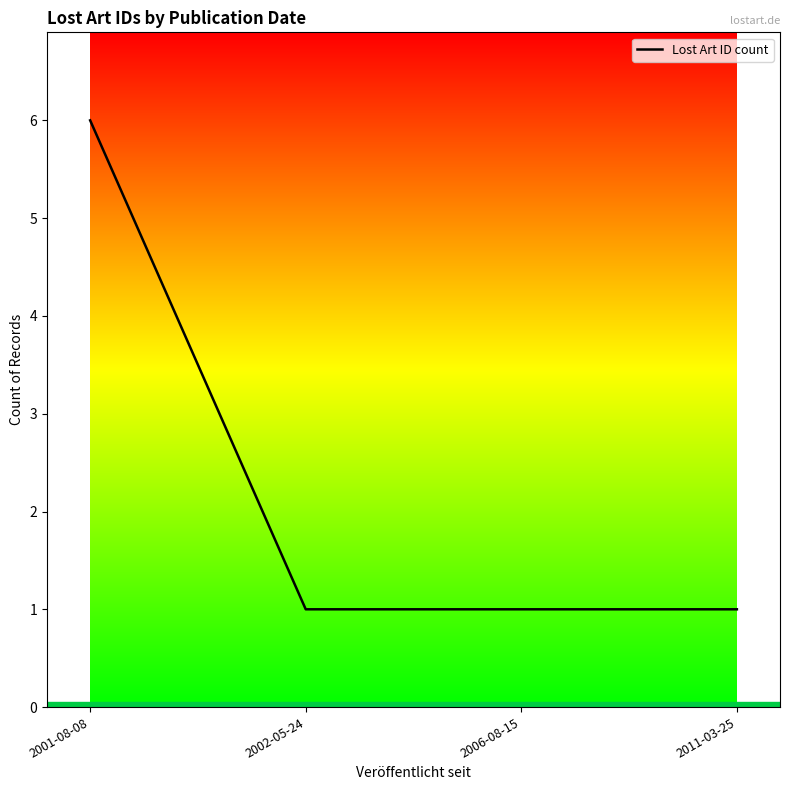

What is the greatest value displayed?

6